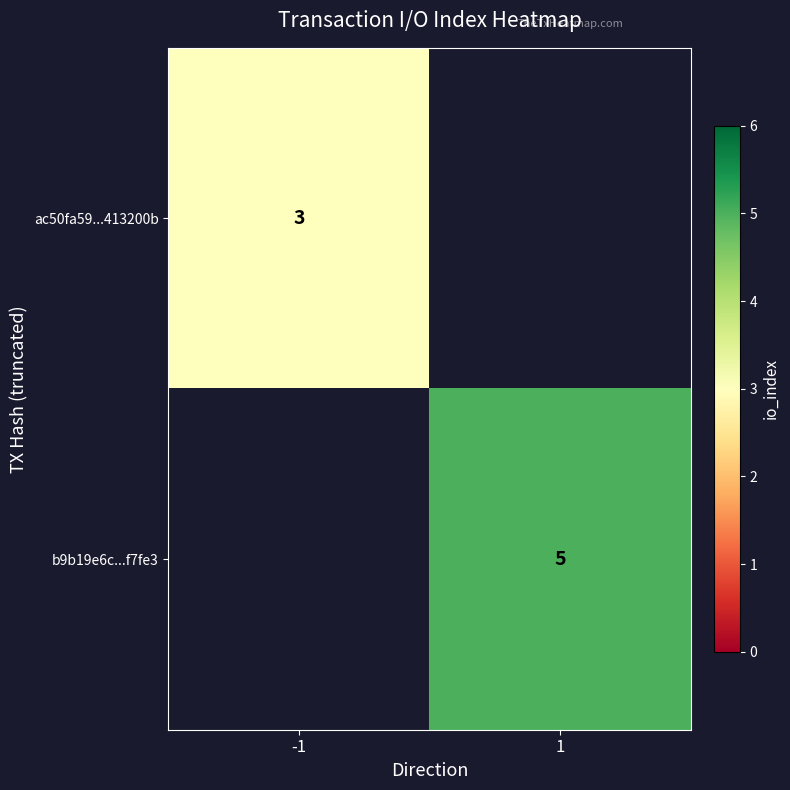

At which category does the chart reach its peak across all series?

1